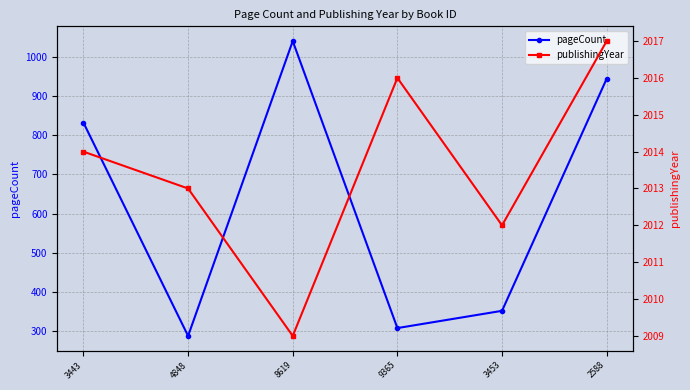

At which label does publishingYear first exceed 2014?

9365